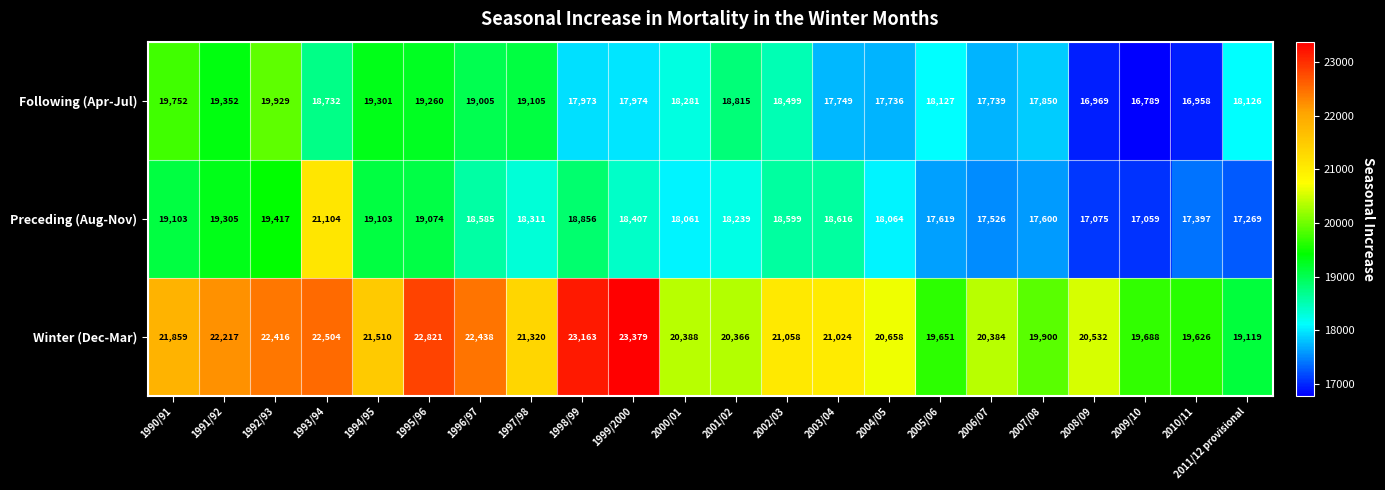

At 2004/05, list the series in order from largest to smallest.

Winter (Dec-Mar), Preceding (Aug-Nov), Following (Apr-Jul)